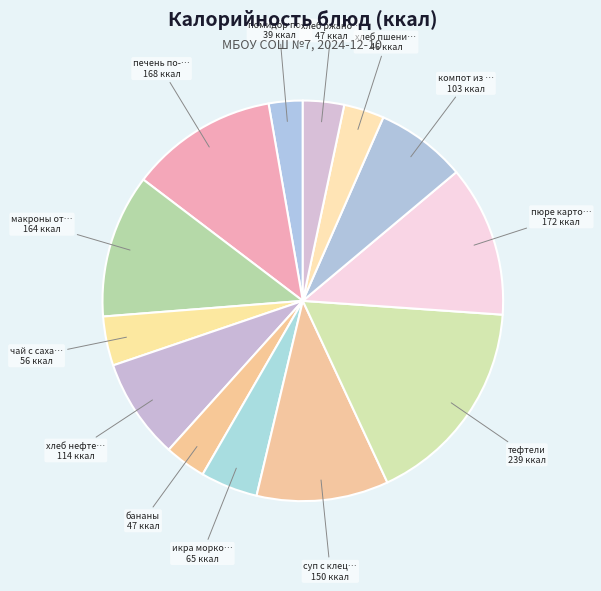

How many segments does this pie chart have?

13